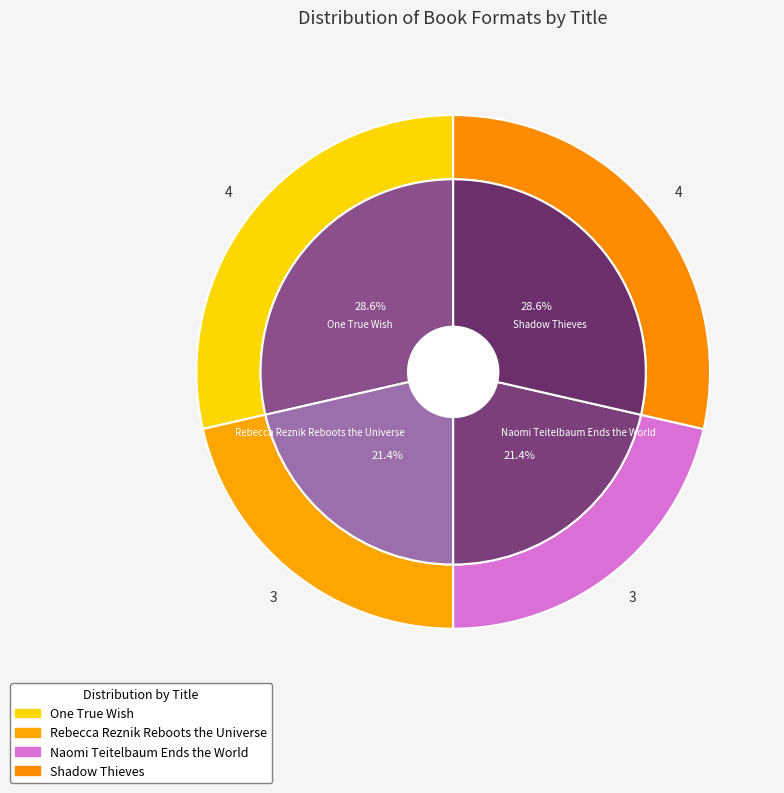

To the nearest percent, what is the average slice percentage?

25%